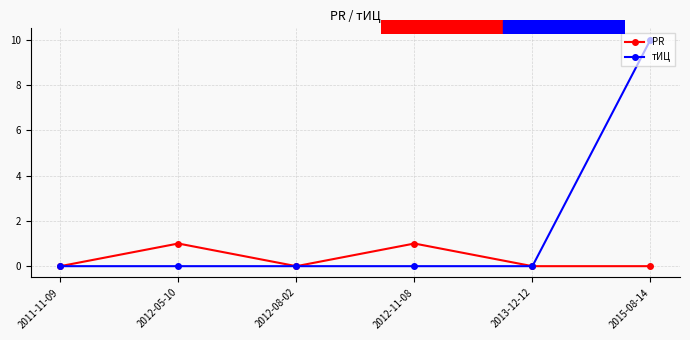

Reading left to right, transcribe all the data shown in this chart.

PR: 2011-11-09=0	2012-05-10=1	2012-08-02=0	2012-11-08=1	2013-12-12=0	2015-08-14=0
тИЦ: 2011-11-09=0	2012-05-10=0	2012-08-02=0	2012-11-08=0	2013-12-12=0	2015-08-14=10